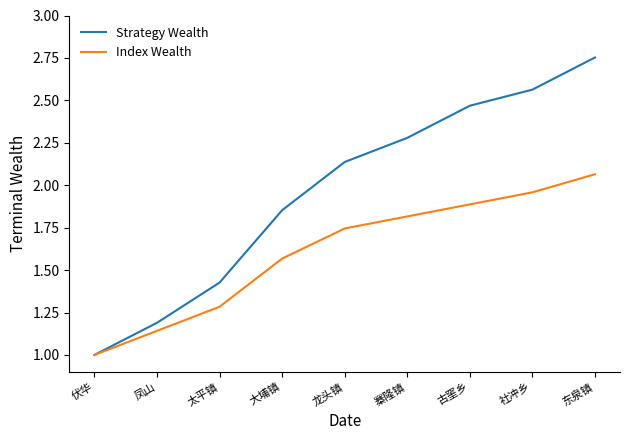

True or false: Index Wealth has more than 2 points higher than both neighbors.

False